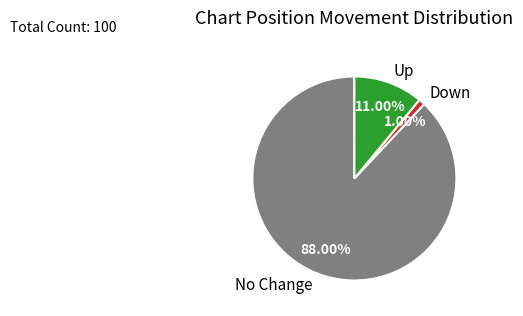

Between No Change and Up, which is larger?

No Change